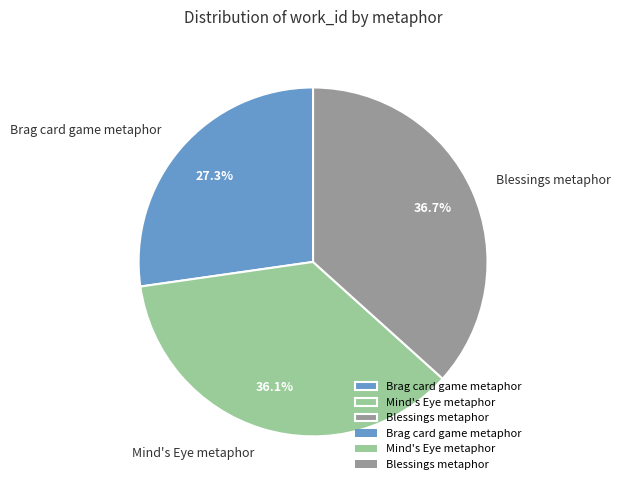

Count the number of slices in the pie.

3